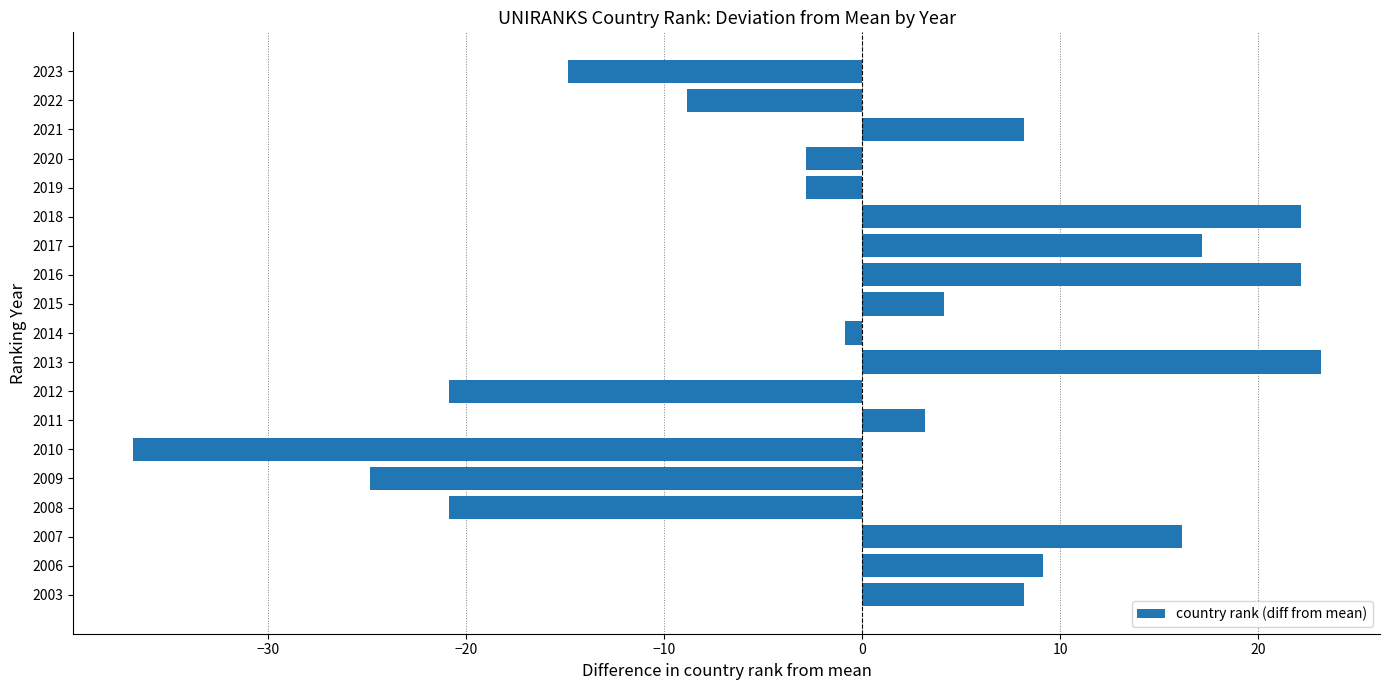

Count the number of data series in this chart.

1